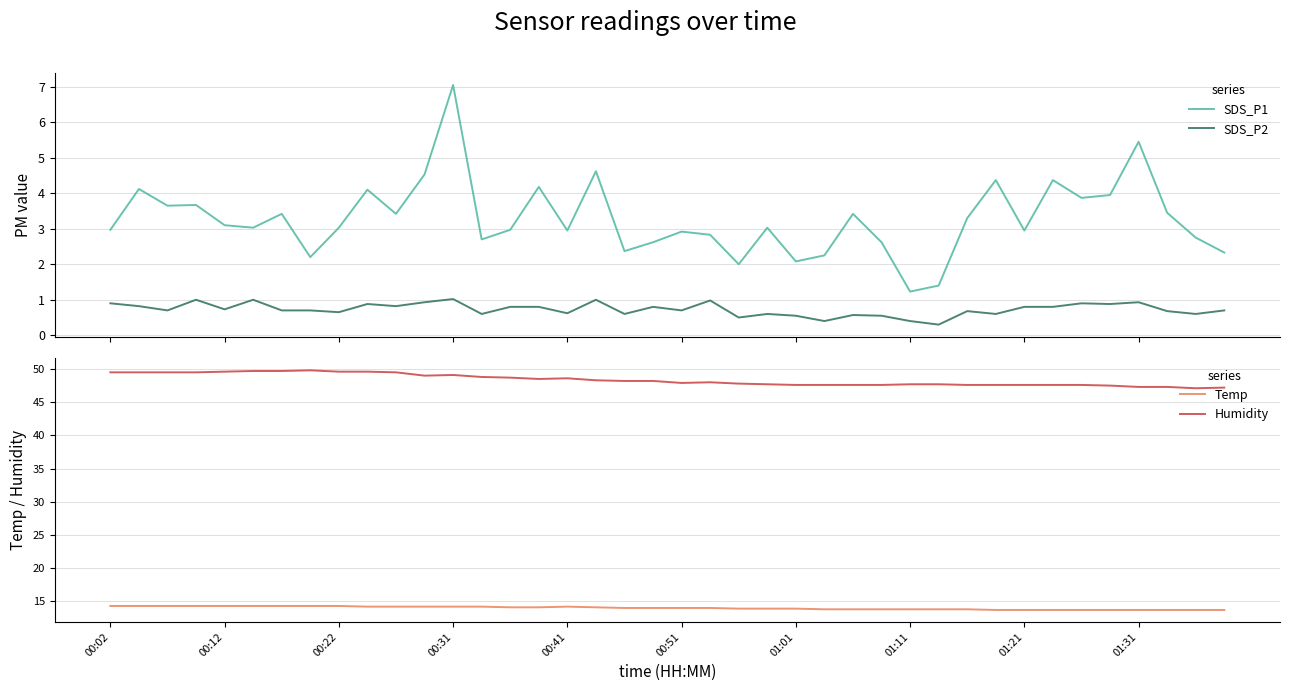

True or false: Humidity has more than 2 points higher than both neighbors.

True